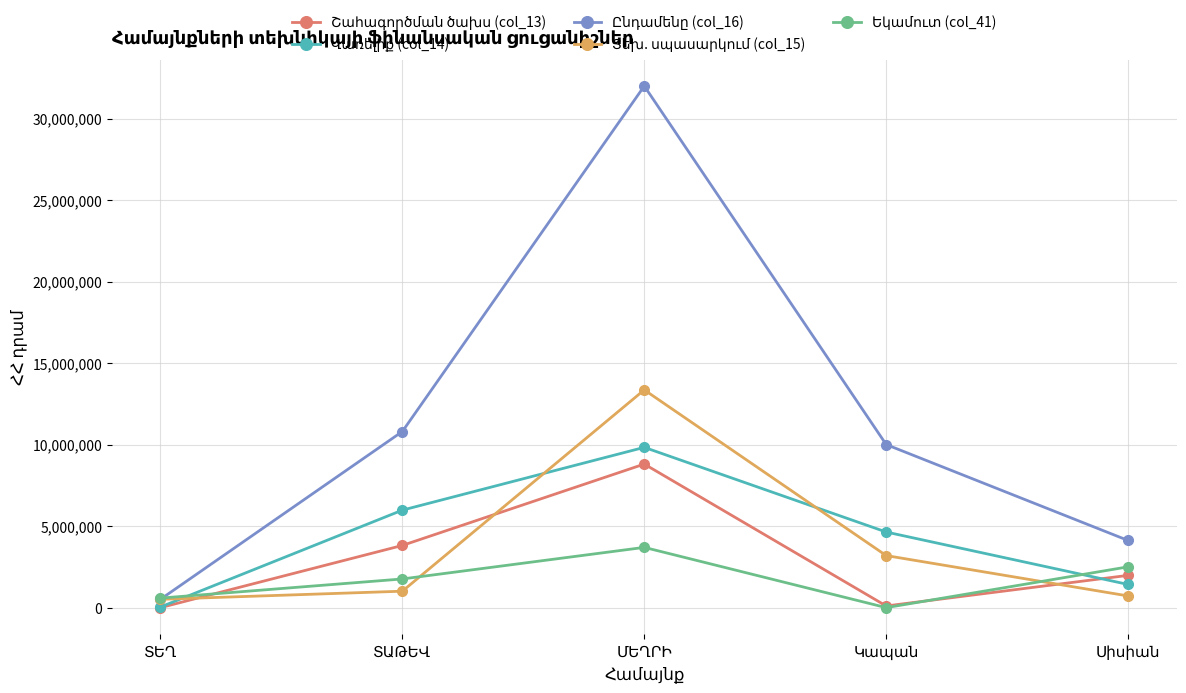

What is the maximum value shown in the chart?

31993363